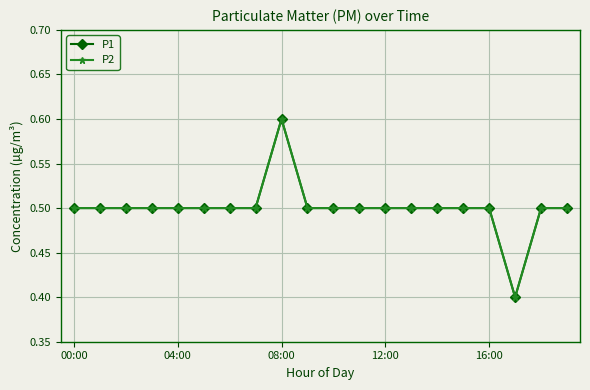

Is this an area chart (filled region under the line)?

No